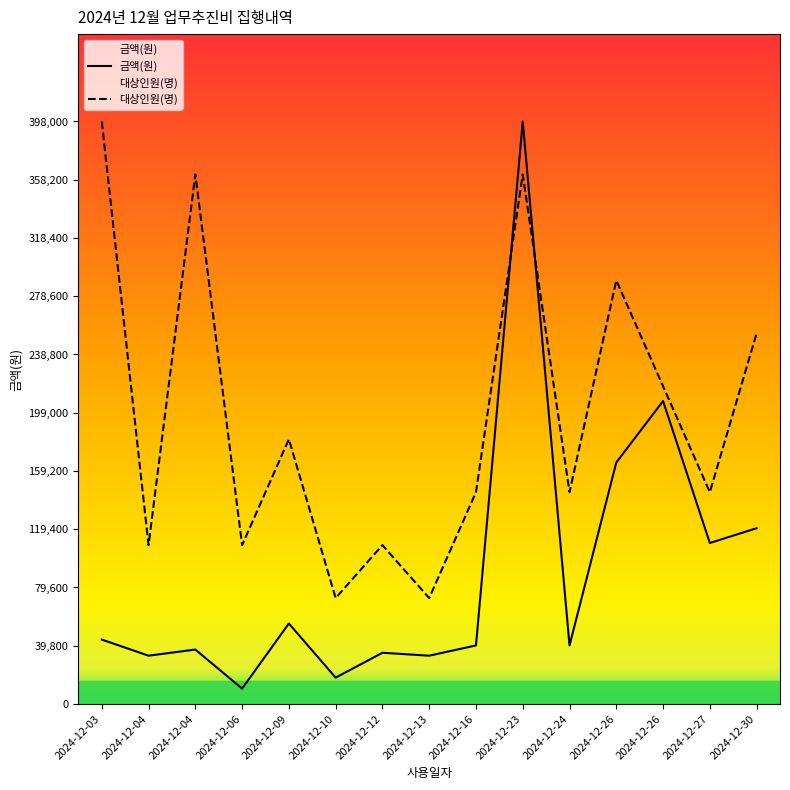

List the labels in order of 금액(원) value, largest first.

2024-12-23, 2024-12-26, 2024-12-26, 2024-12-30, 2024-12-27, 2024-12-09, 2024-12-03, 2024-12-16, 2024-12-24, 2024-12-04, 2024-12-12, 2024-12-04, 2024-12-13, 2024-12-10, 2024-12-06